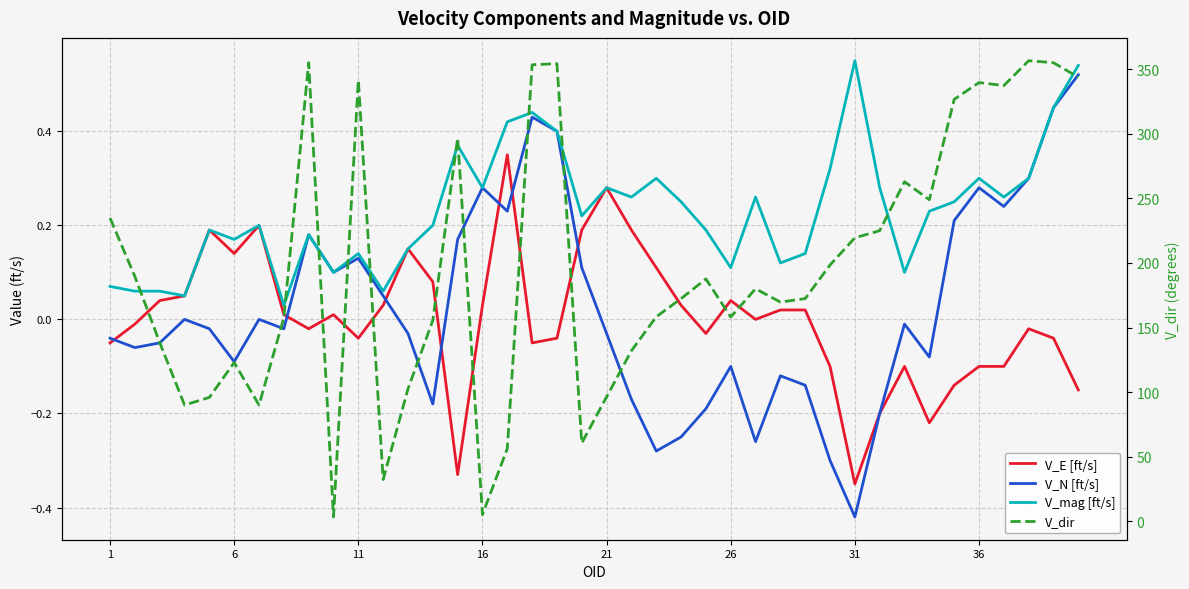

True or false: V_E [ft/s] has a value of -0.1 at 18.

False